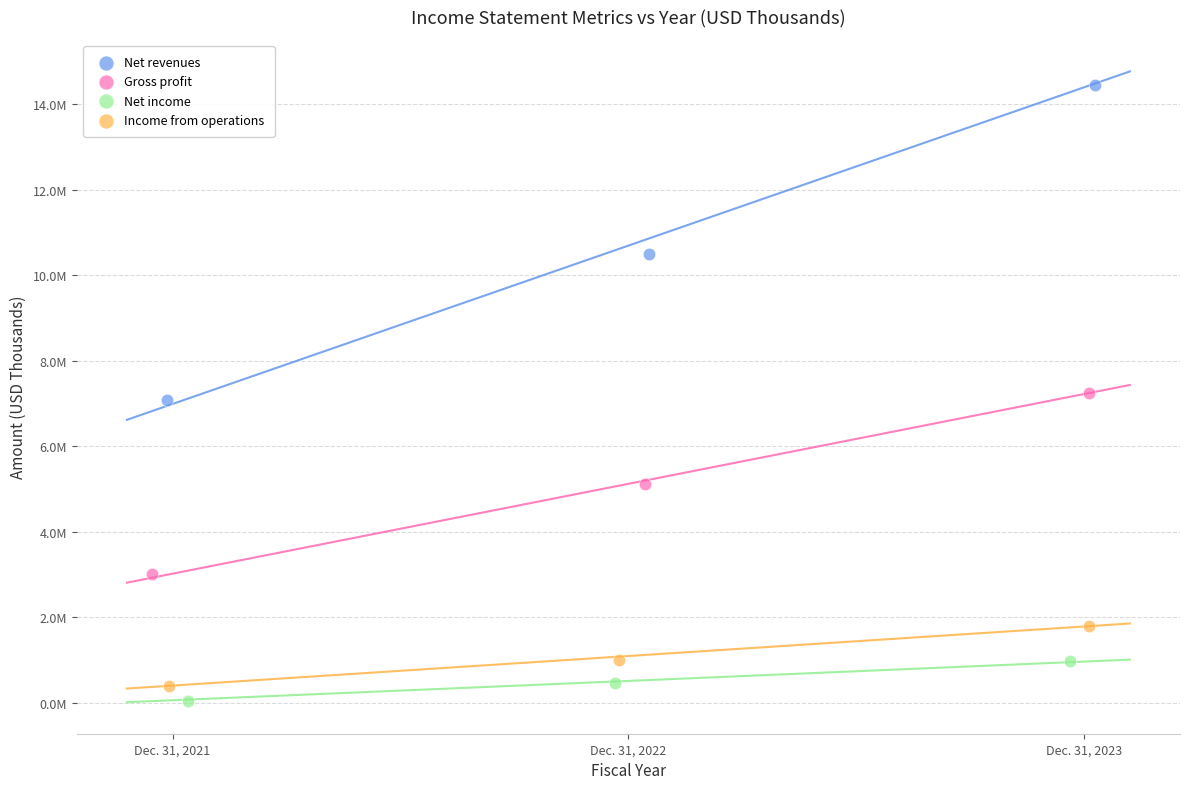

Which series reaches the maximum Y coordinate?

Net revenues